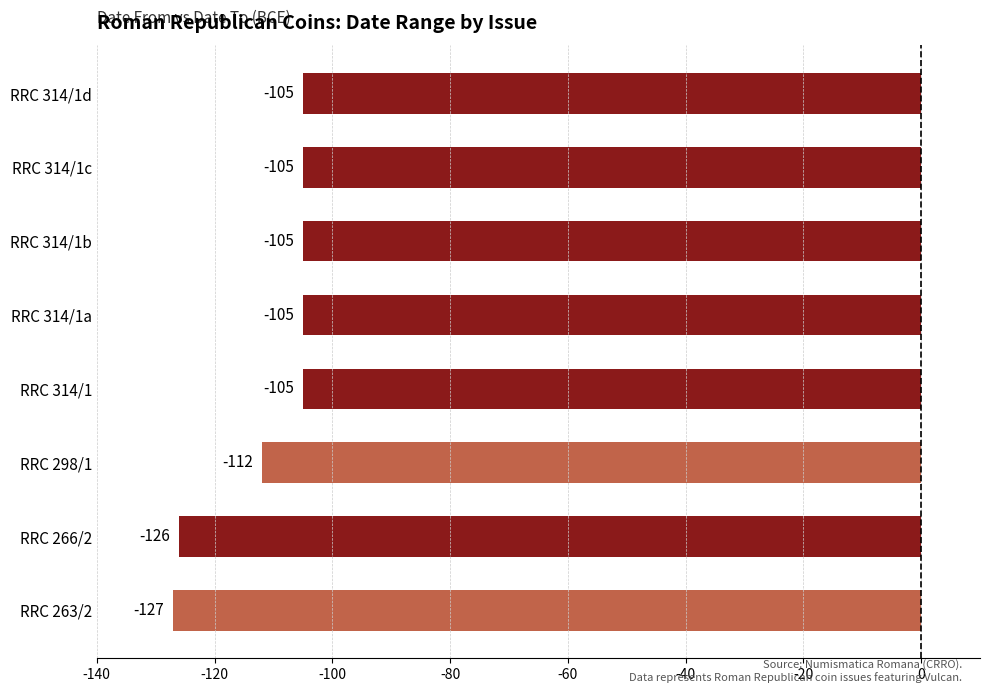

What is the greatest value displayed?

-105